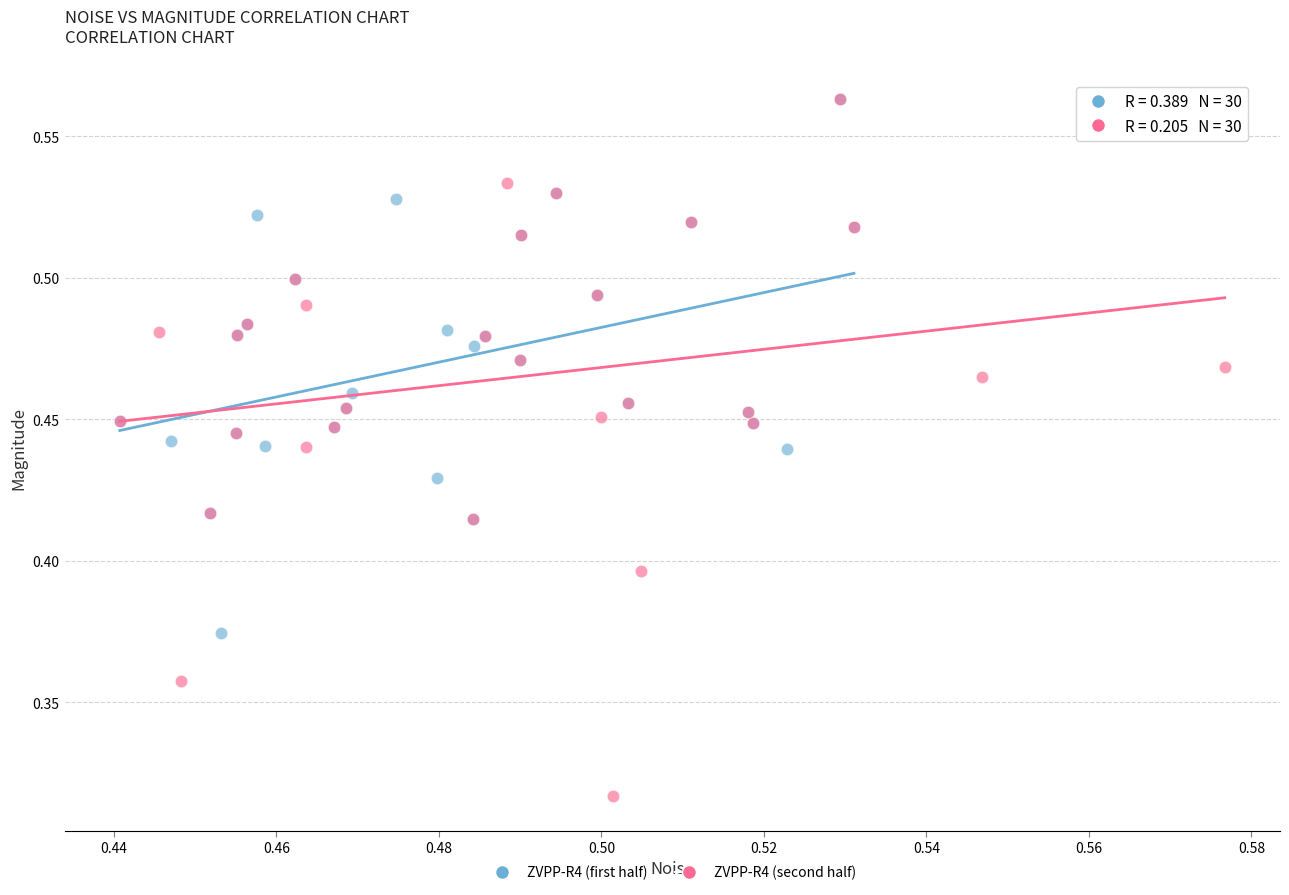

Which series reaches the minimum Y coordinate?

ZVPP-R4 (second half)